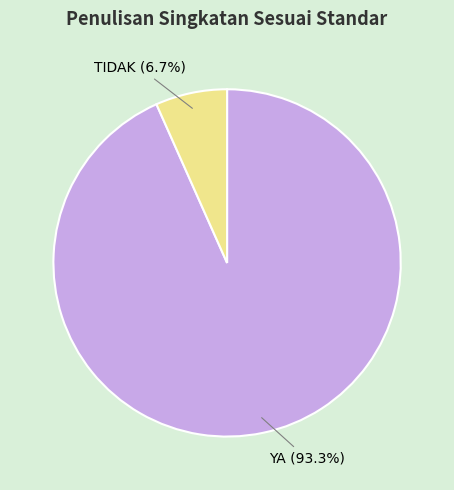

Does any single category account for the majority?

Yes